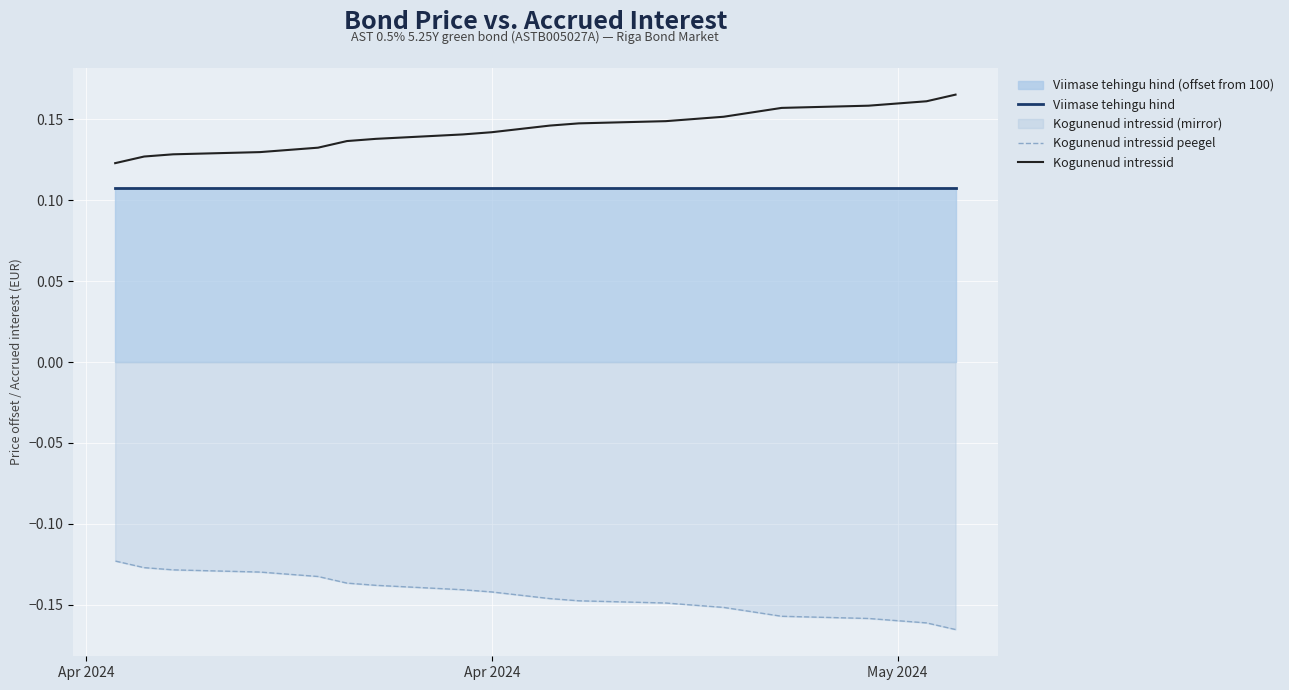

True or false: Kogunenud intressid peegel has a value of -0.2 at 15.

False